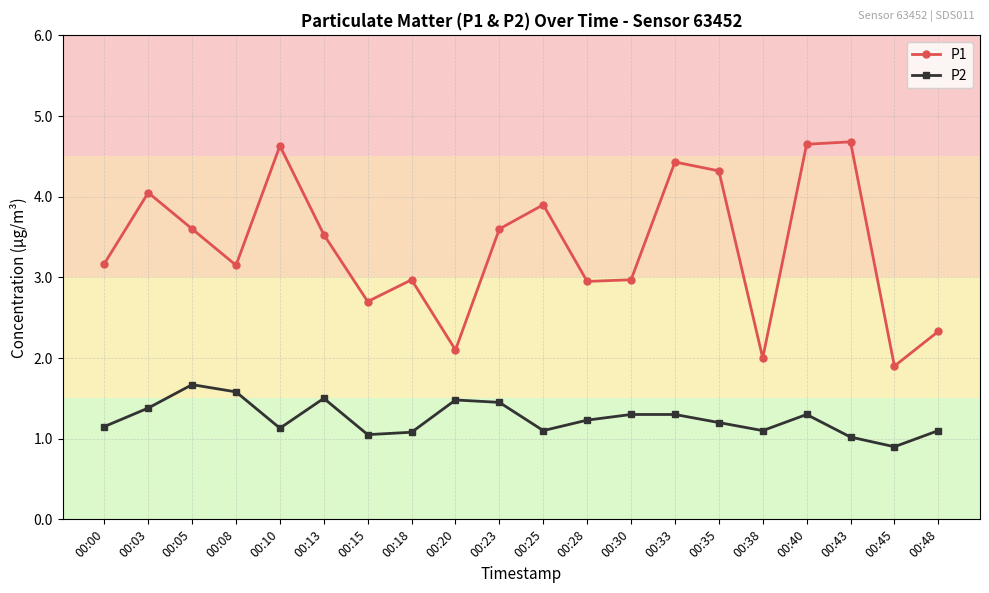

List the series in order of their overall mean, lowest first.

P2, P1